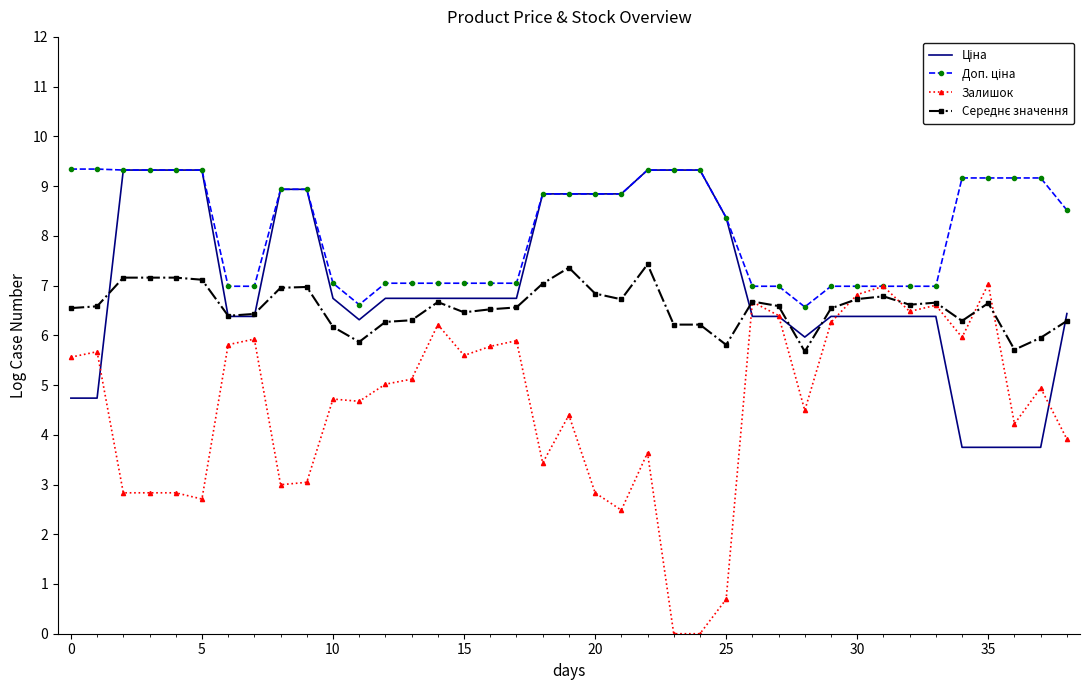

What is the greatest value displayed?

9.3